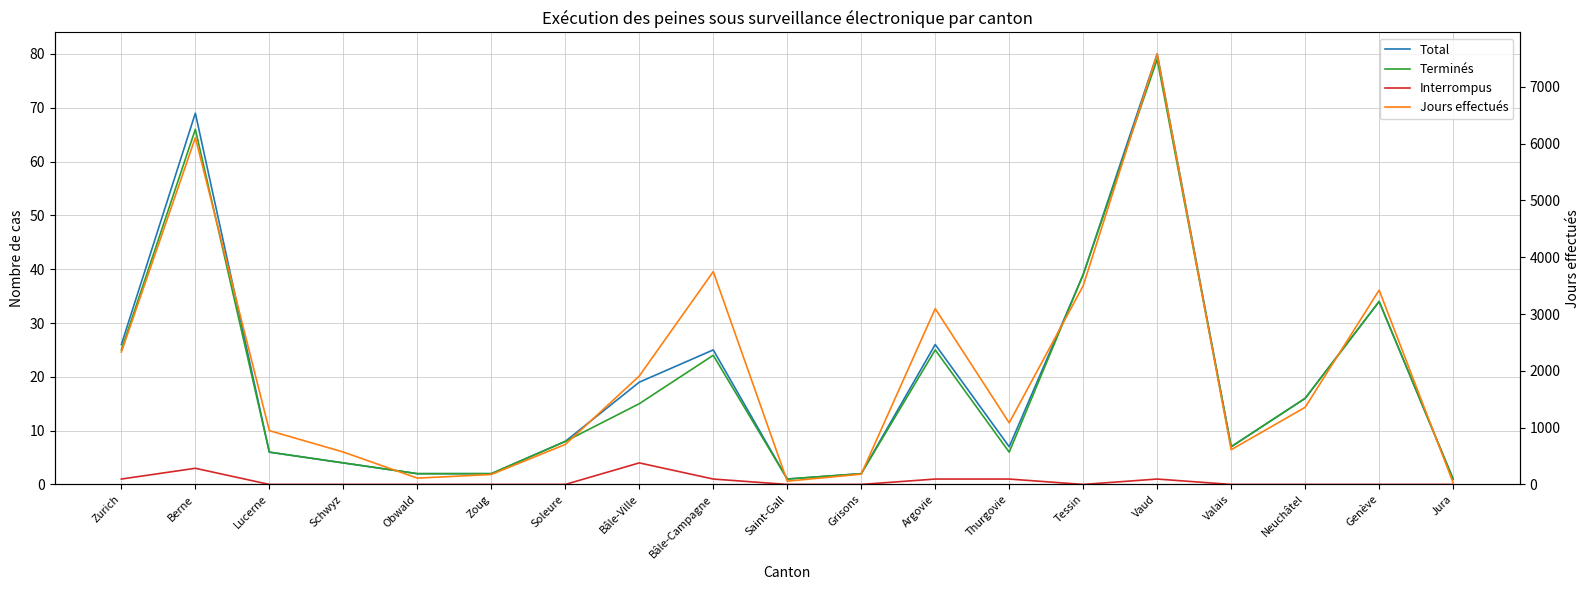

How many categories are shown in the chart?

19